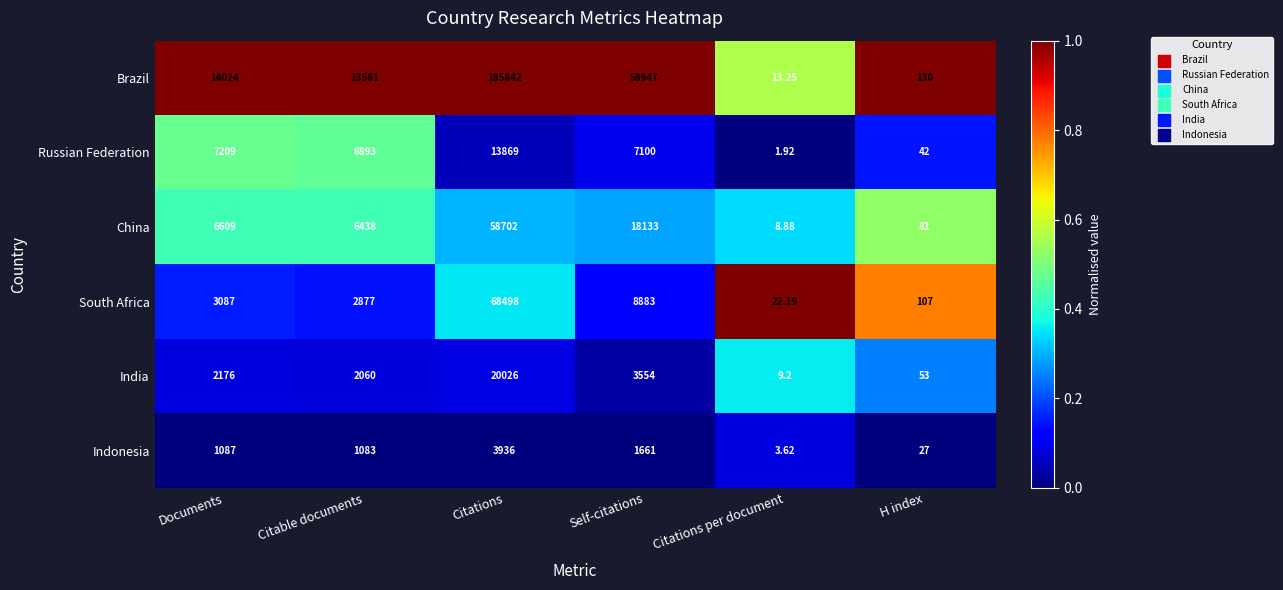

Where does the Russian Federation series first go above 7100?

Documents